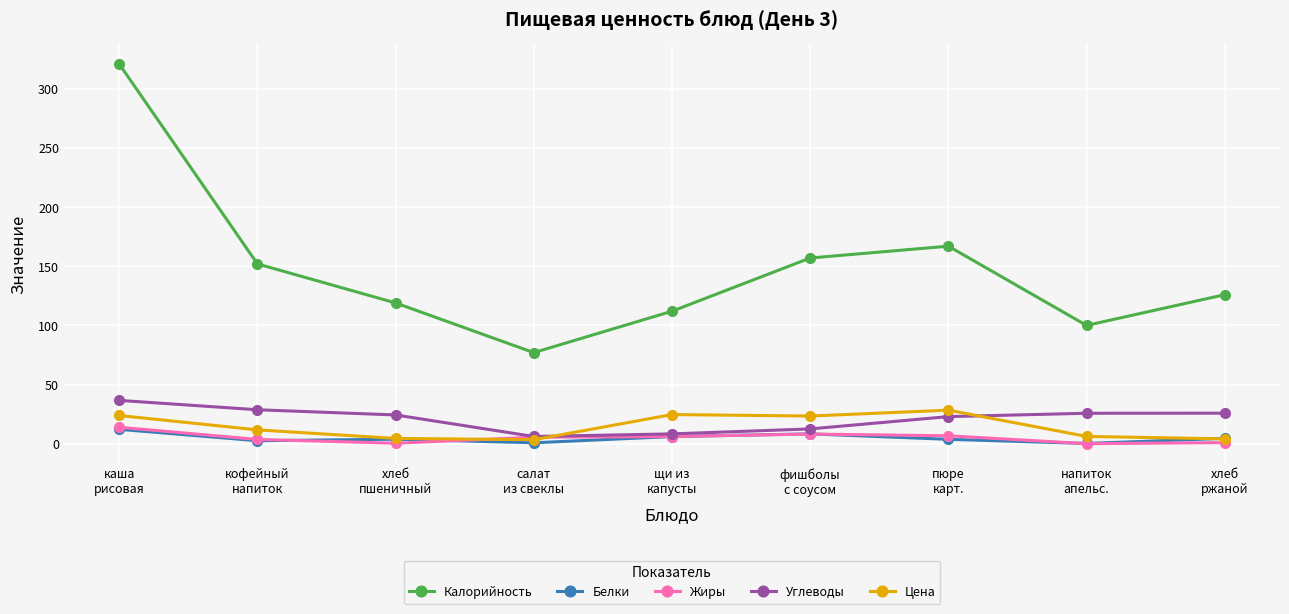

Does the chart have visible grid lines?

Yes